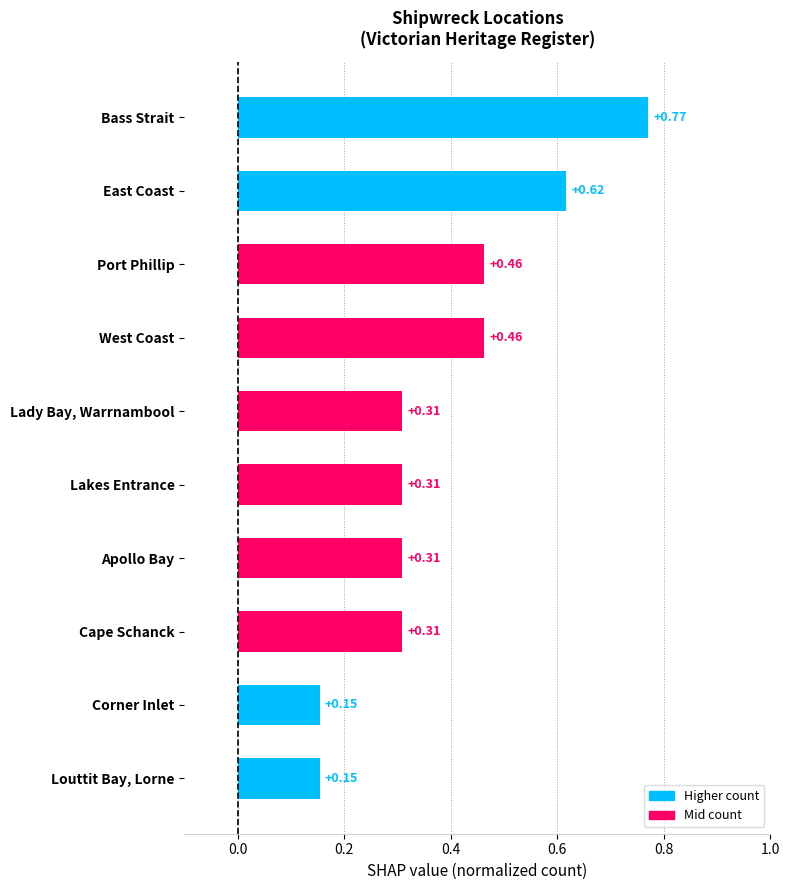

Which has a higher value, West Coast or Louttit Bay, Lorne?

West Coast